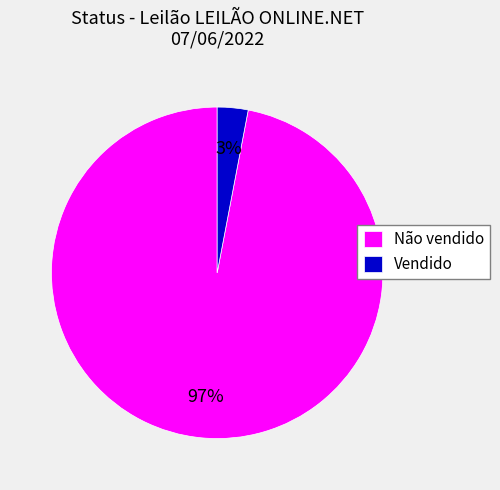

Which slice is the smallest?

Vendido